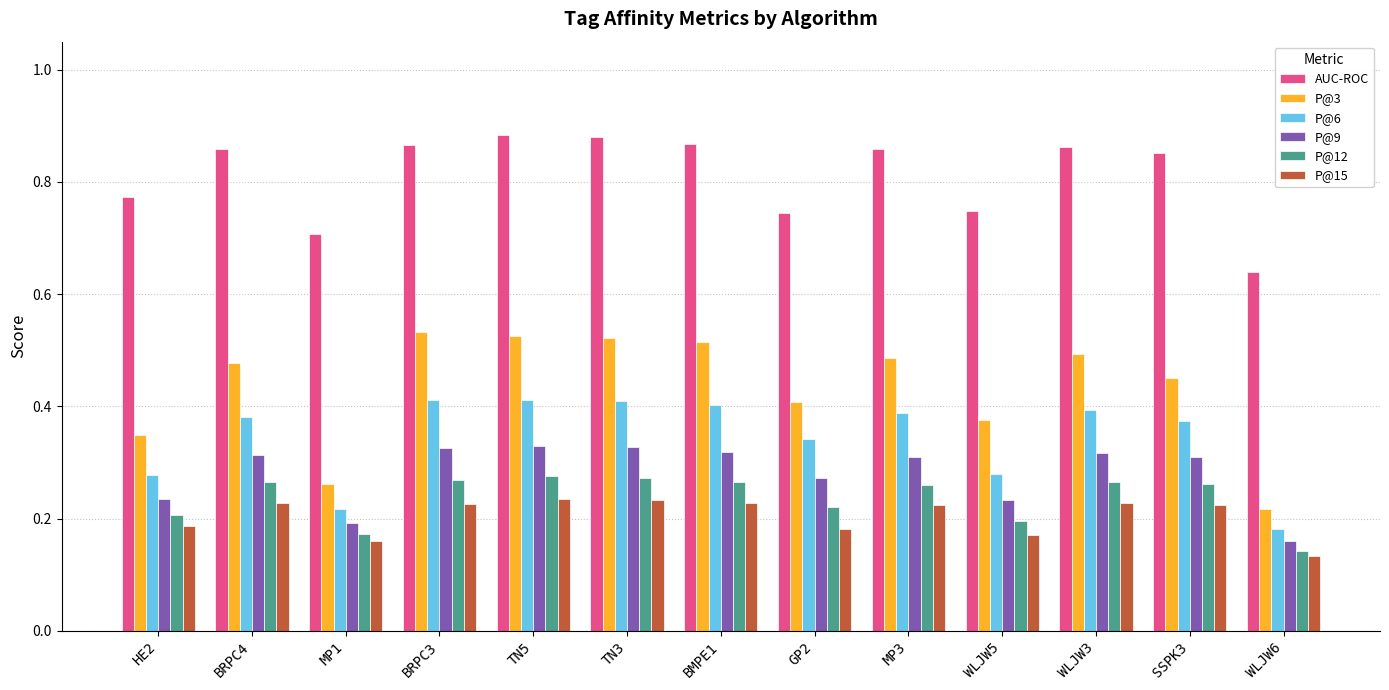

How many bars are there in each group?

6